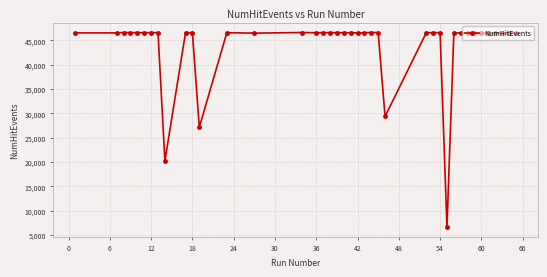

How many lines are shown in the chart?

1